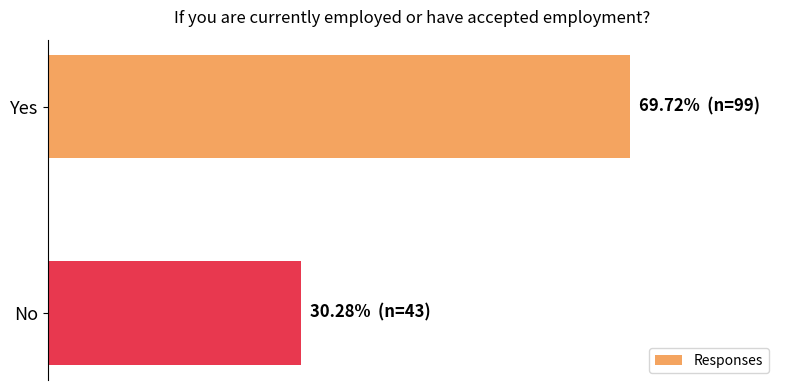

List the labels in order of value, largest first.

Yes, No